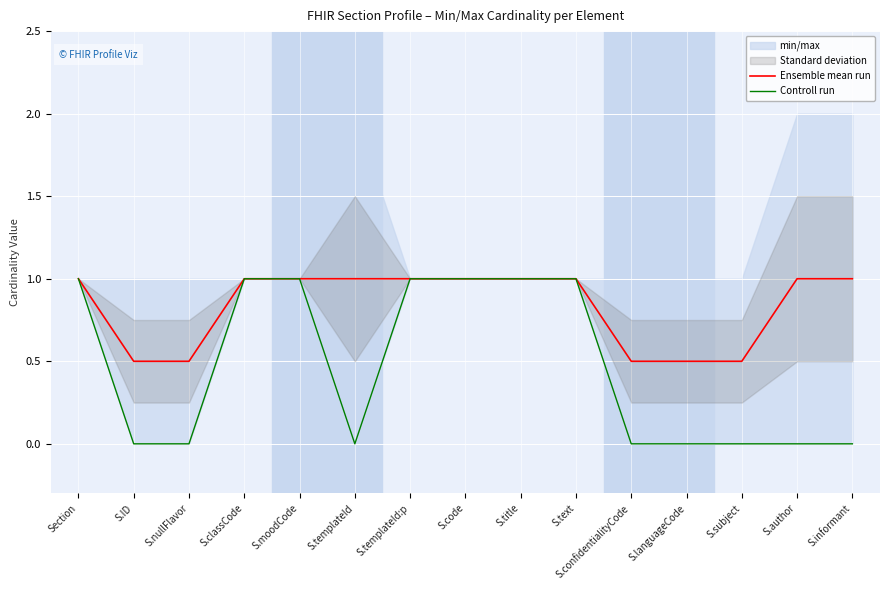

Is it true that Ensemble mean run equals 1.0 at S.code?

True